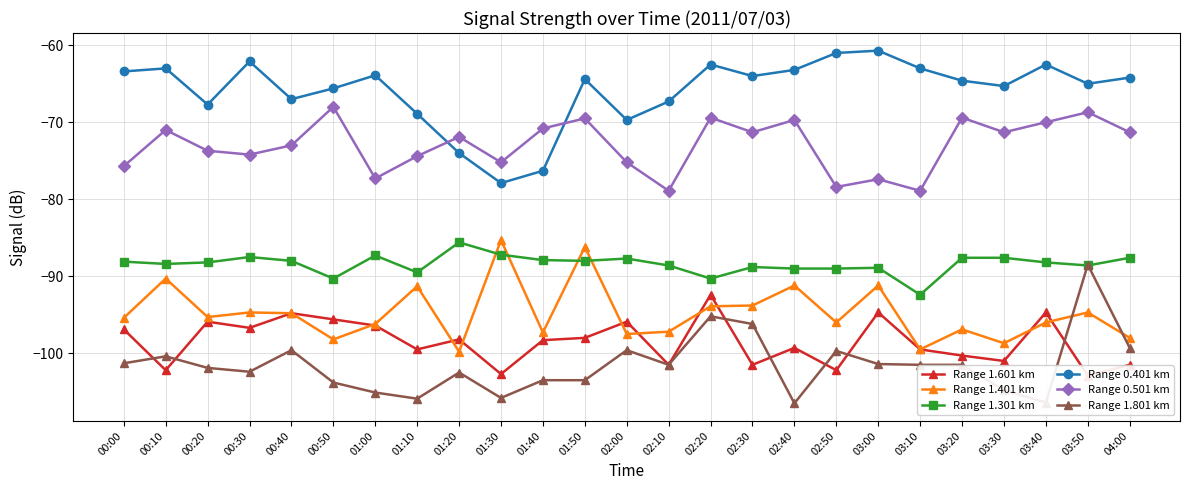

What is the highest value of the Range 1.601 km series?

-92.4